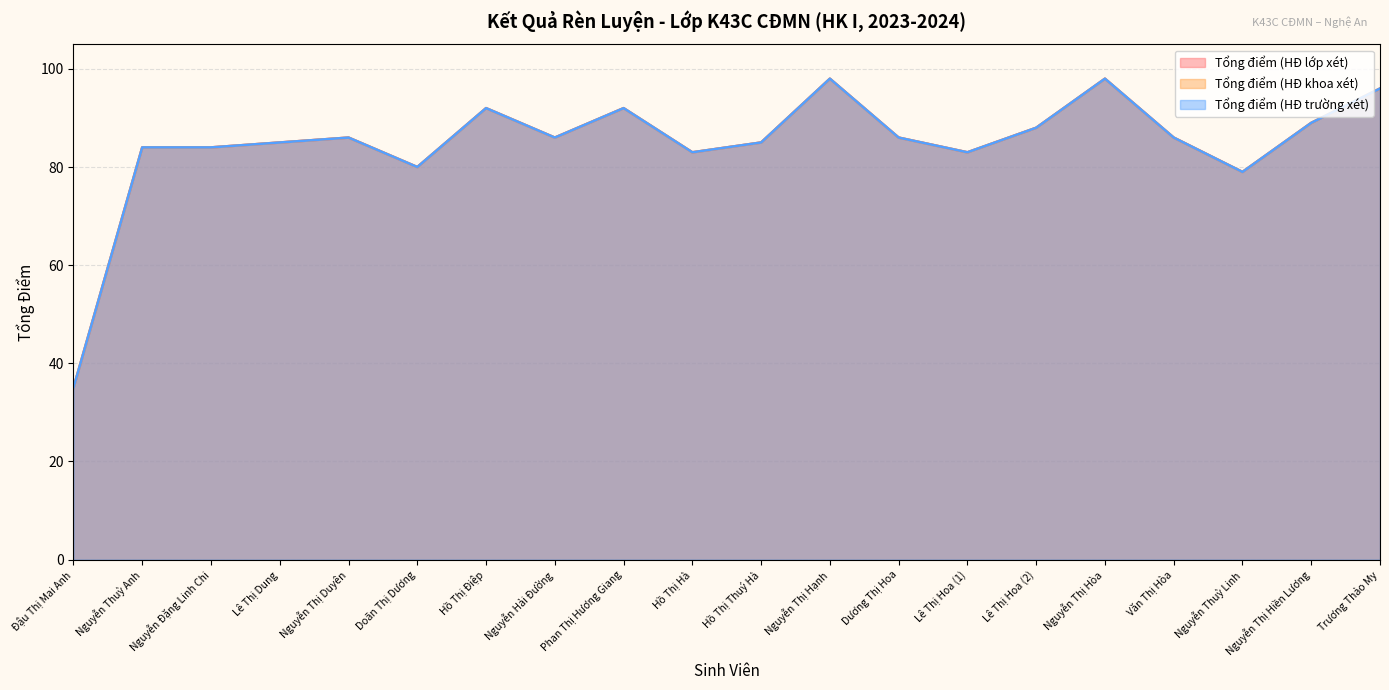

True or false: Tổng điểm (HĐ lớp xét) has a value of 122 at Lê Thị Hoa (2).

False